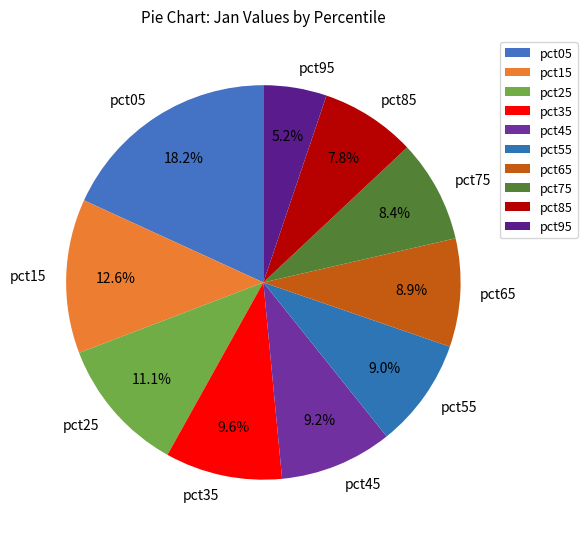

What percentage is NOT represented by pct75?

91.6%